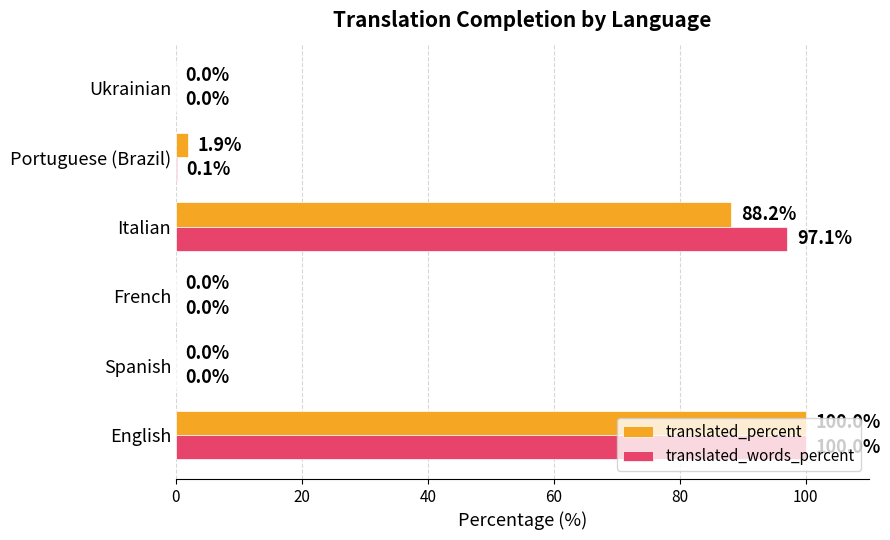

The translated_percent series shows 44.0 at Spanish. True or false?

False